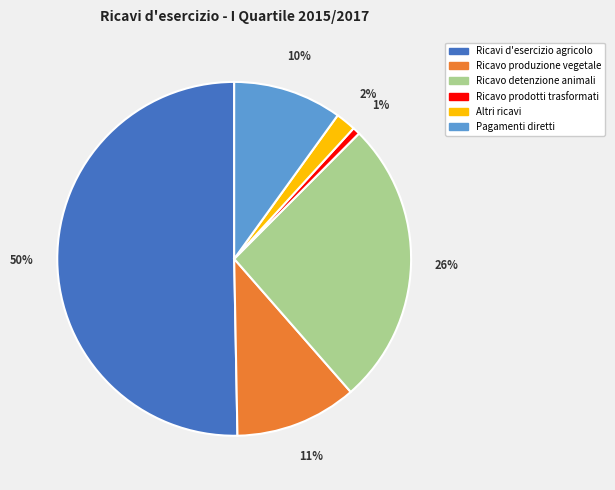

How many segments does this pie chart have?

6